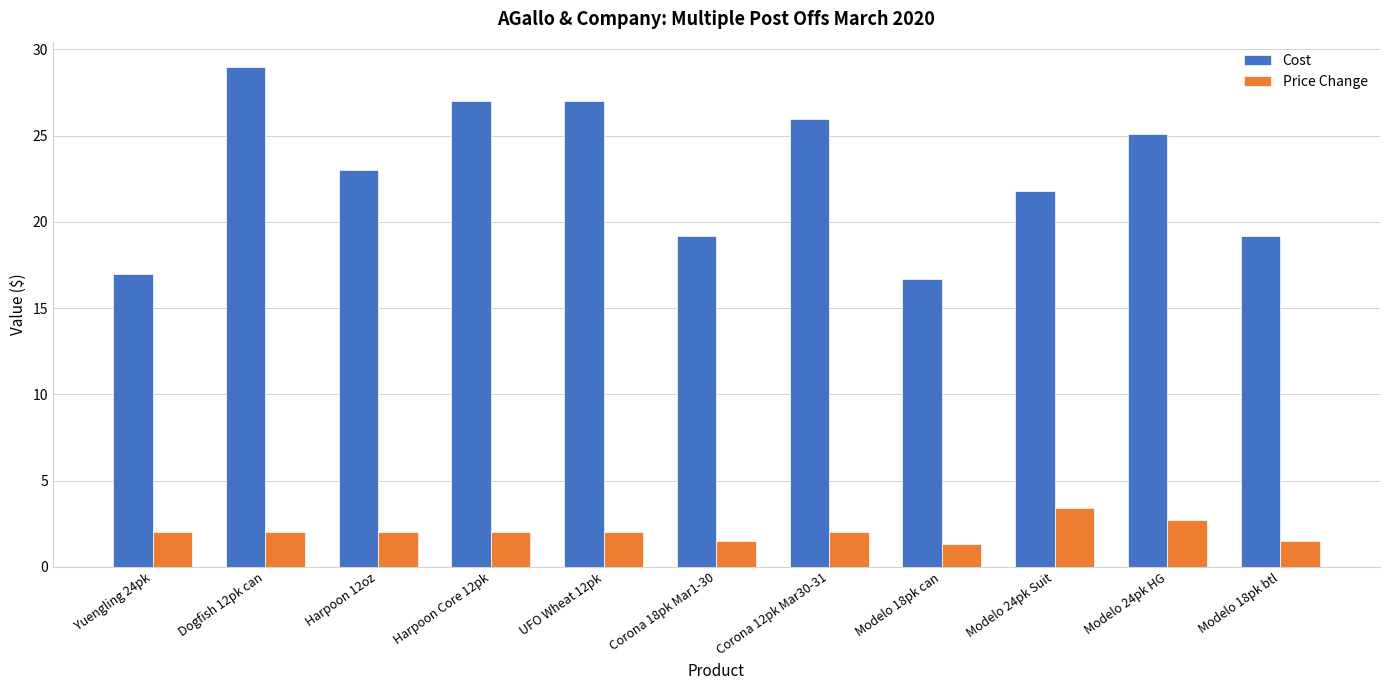

Which series has the largest total across all categories?

Cost